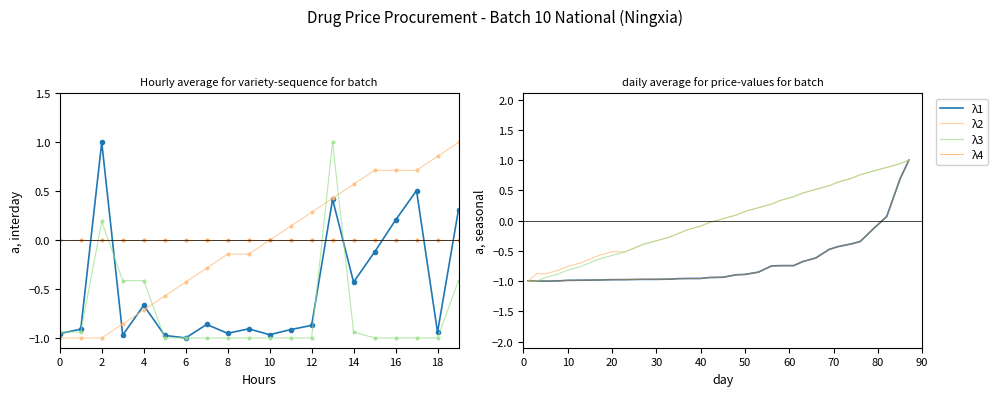

What are all the series names shown in the legend?

λ1, λ2, λ3, λ4